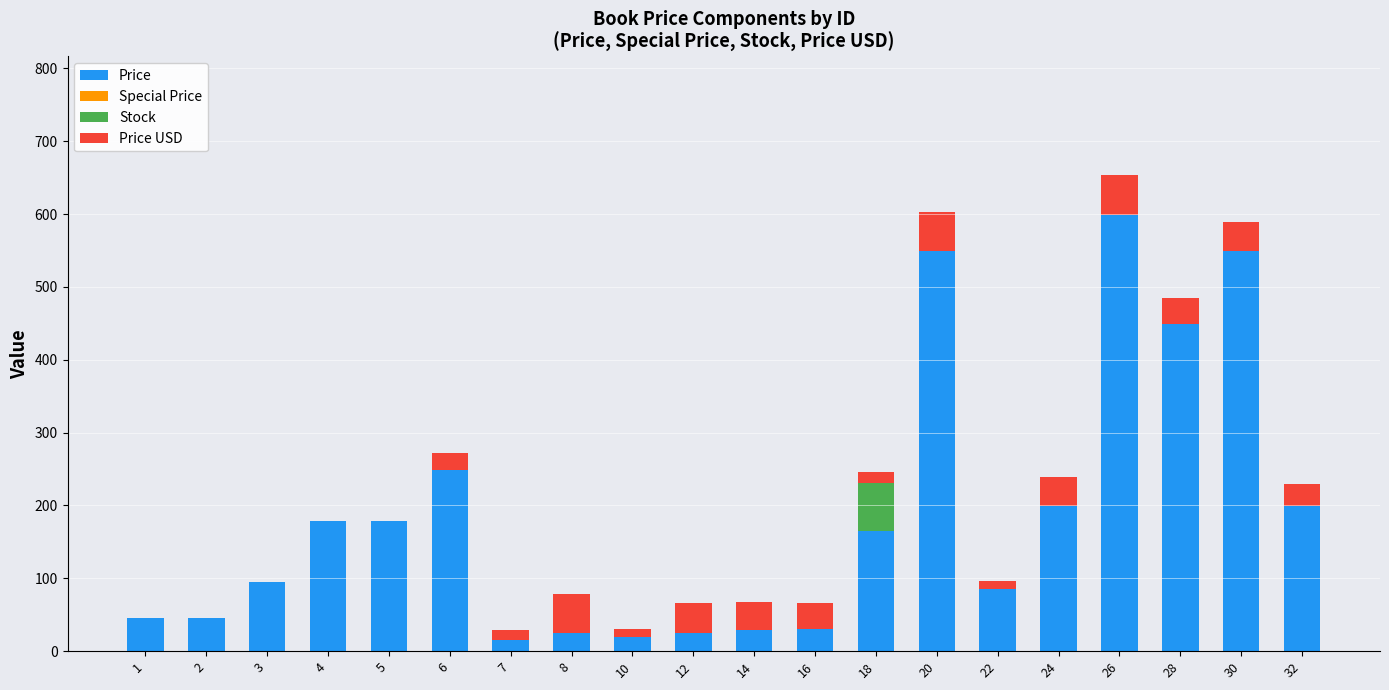

What is the total value across all series at 14?

67.5